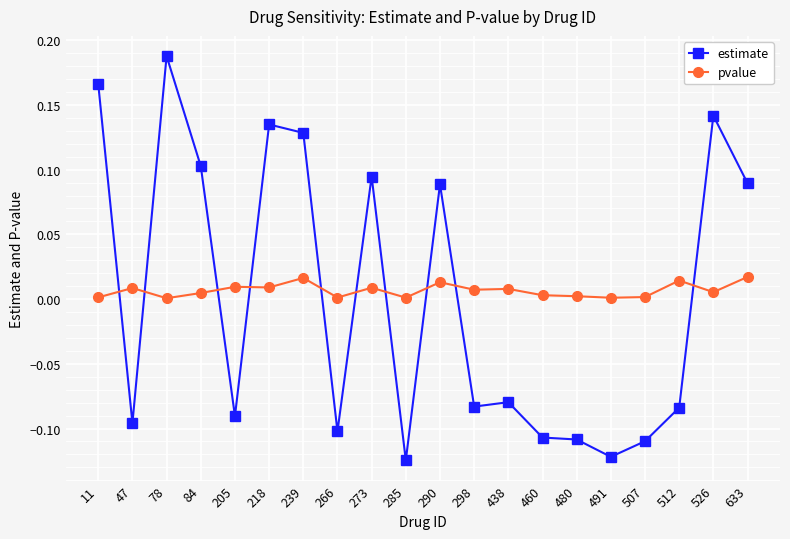

True or false: estimate has a value of -0.1 at 512.

True